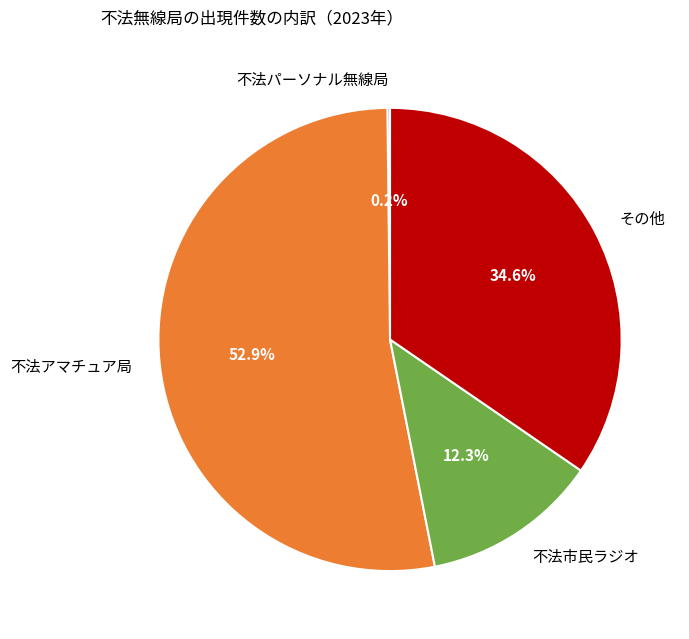

To the nearest percent, what is the average slice percentage?

25%